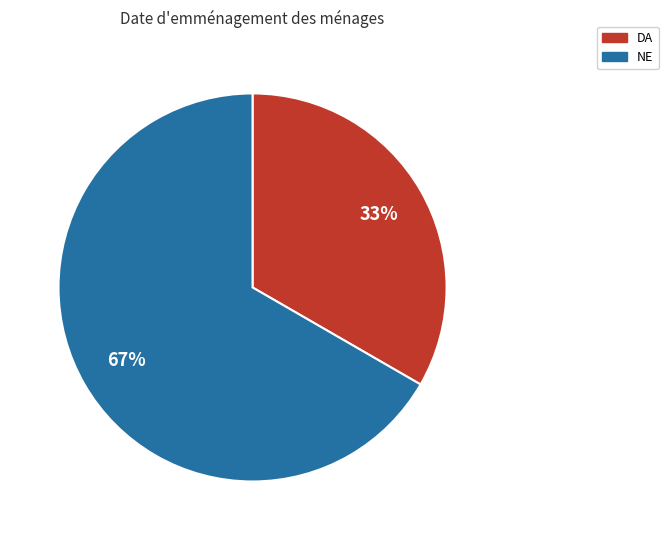

Is the sum of NE and DA greater than half?

Yes